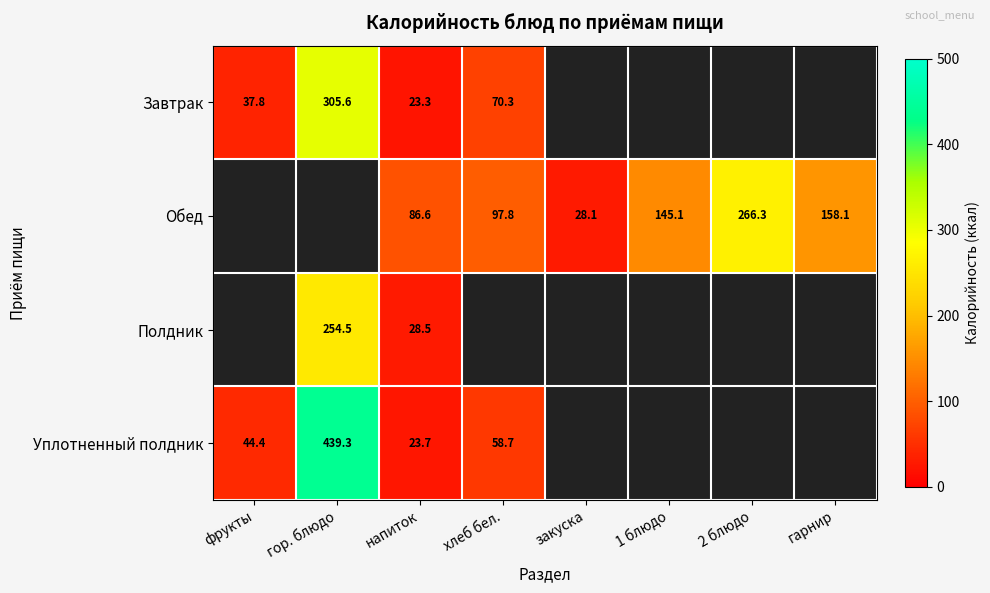

The Полдник series shows 254.5 at гор. блюдо. True or false?

True